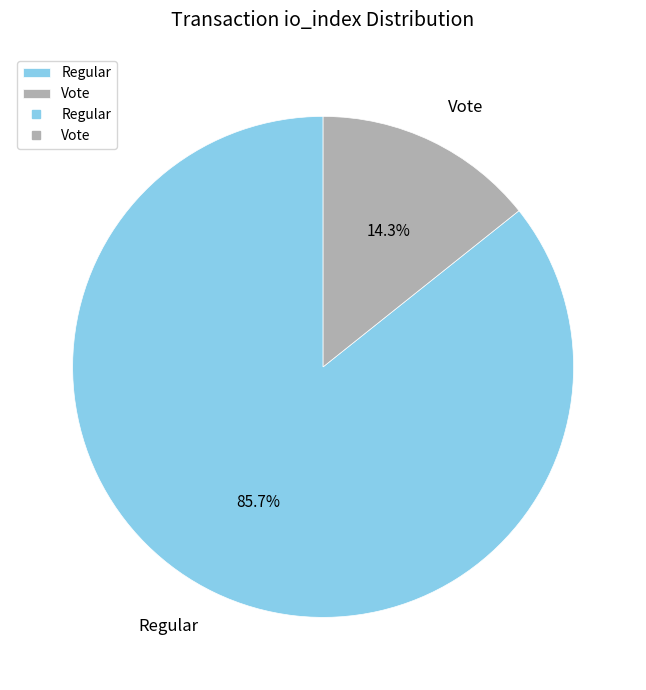

How many slices are in this pie chart?

2